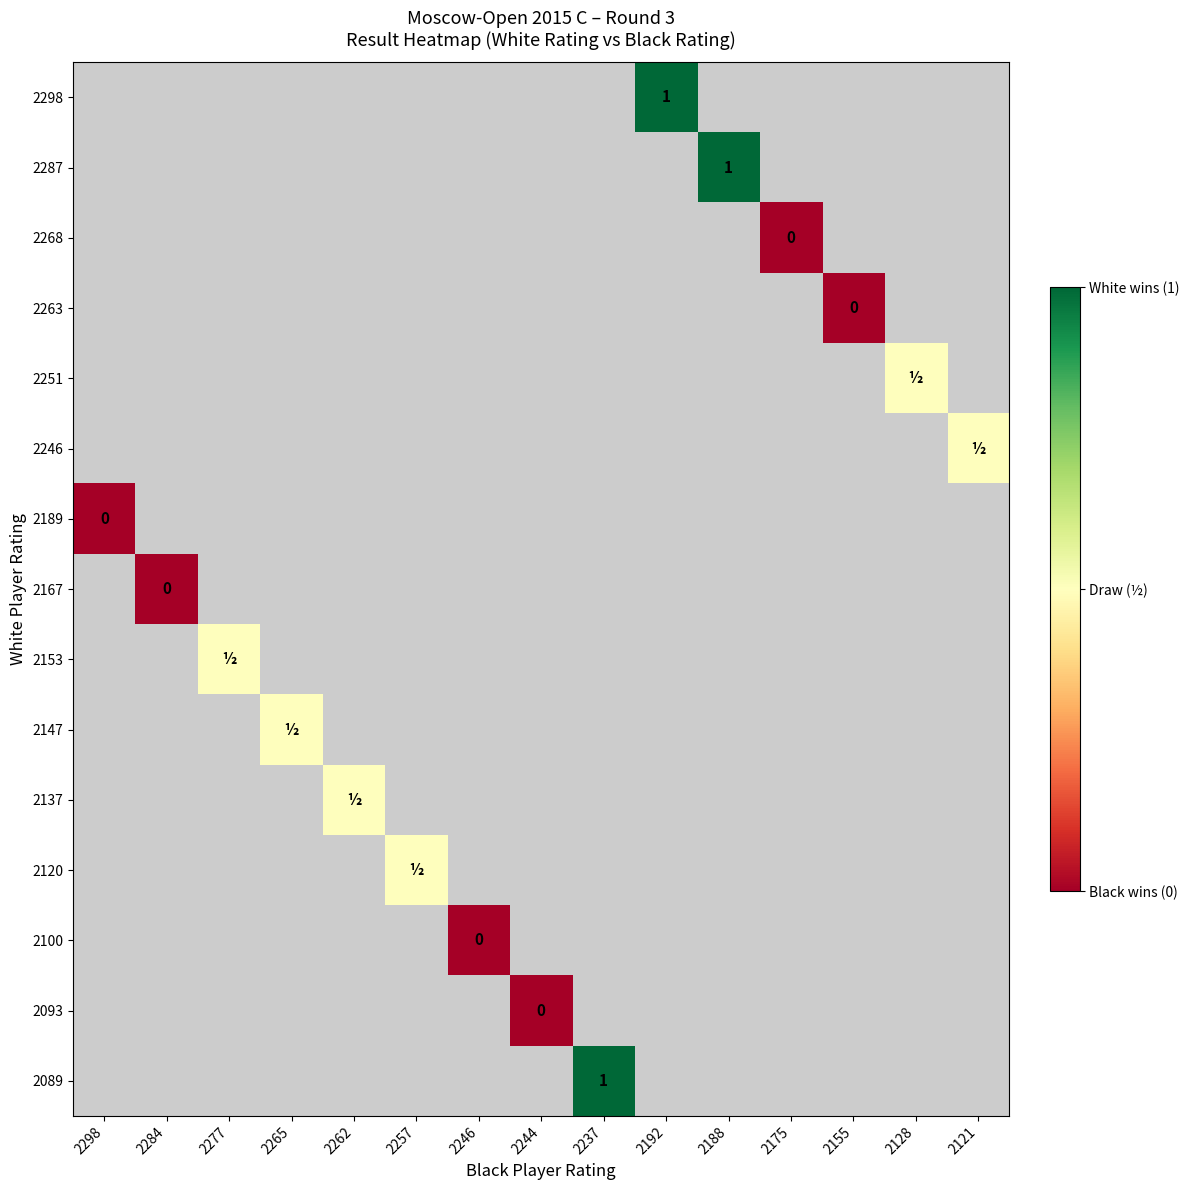

At which category does the chart reach its peak across all series?

2192